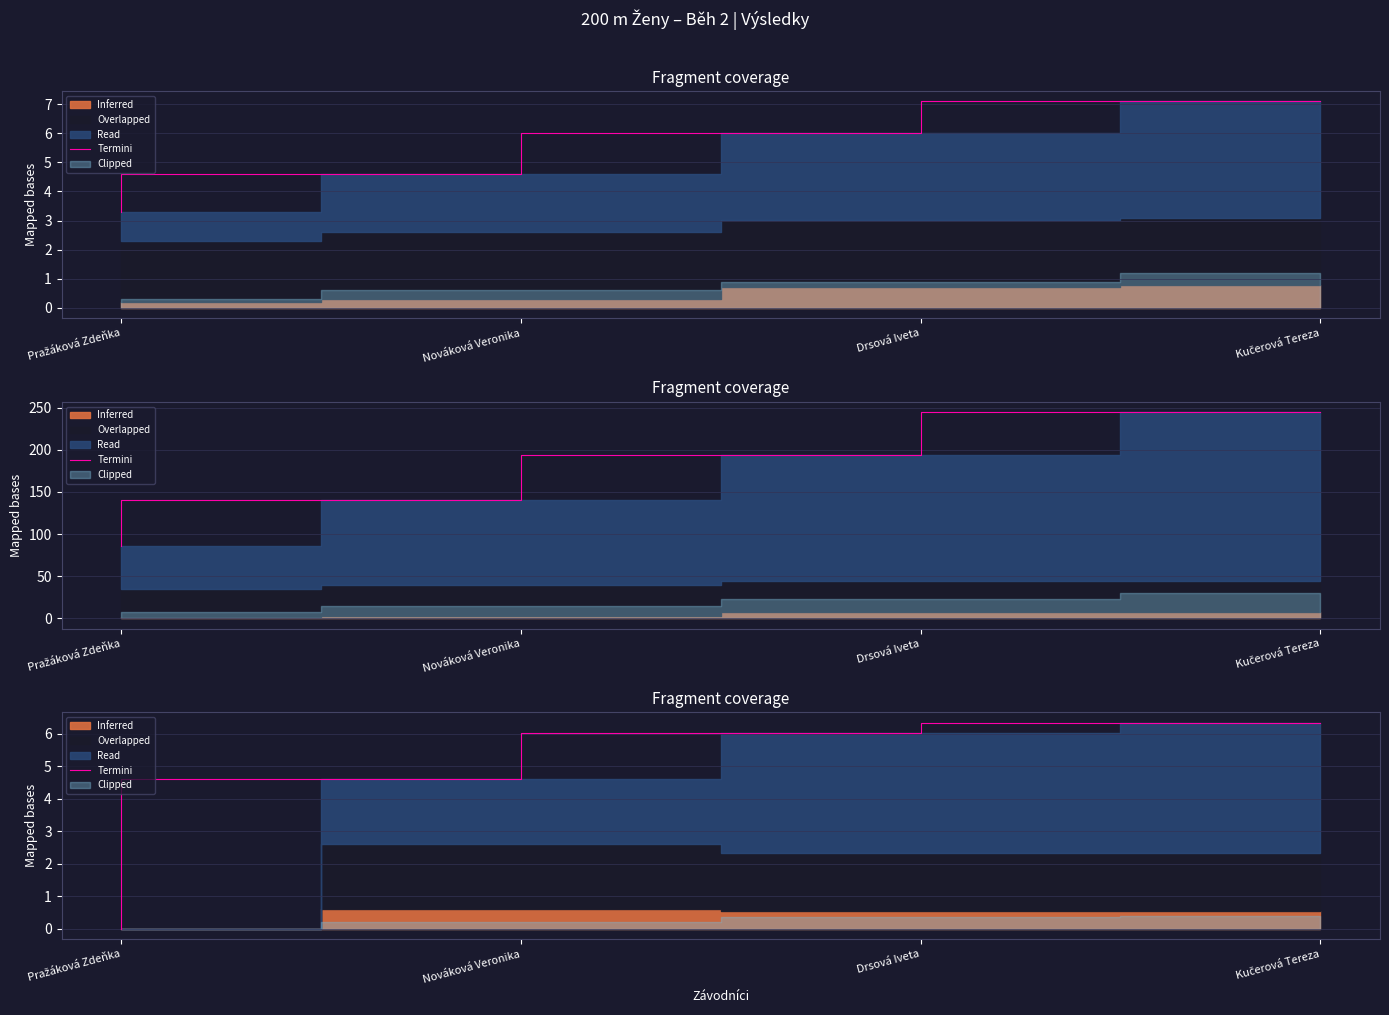

What is the sum of the values at Nováková Veronika and Kučerová Tereza?

10.9